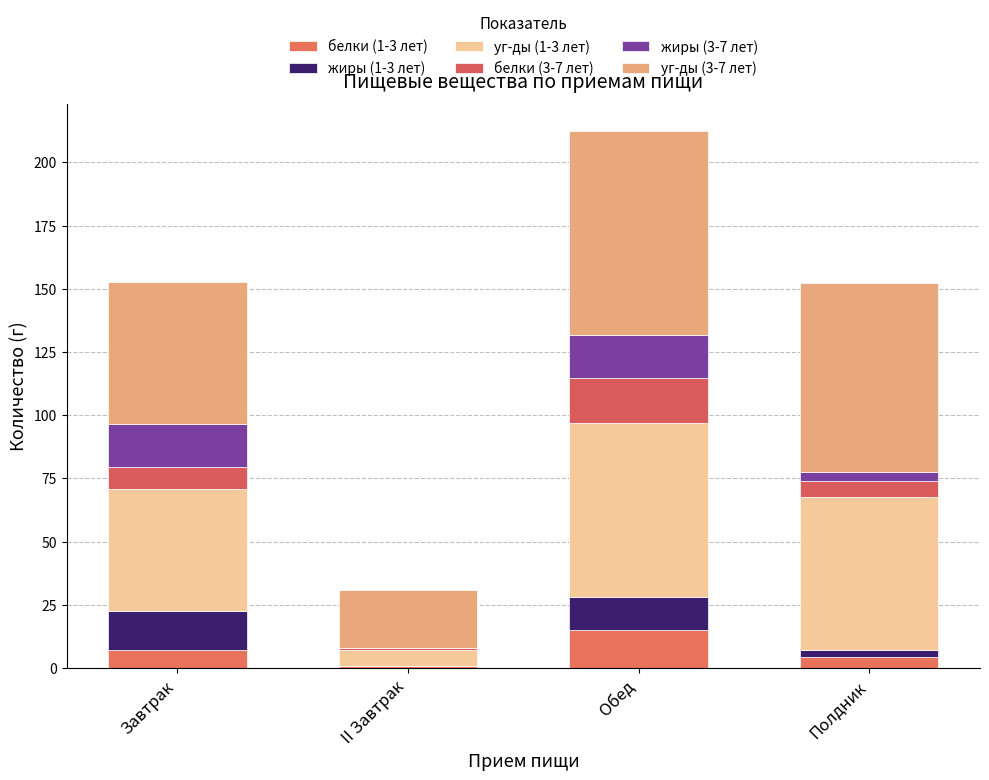

How many values in the белки (1-3 лет) series exceed 7?

2